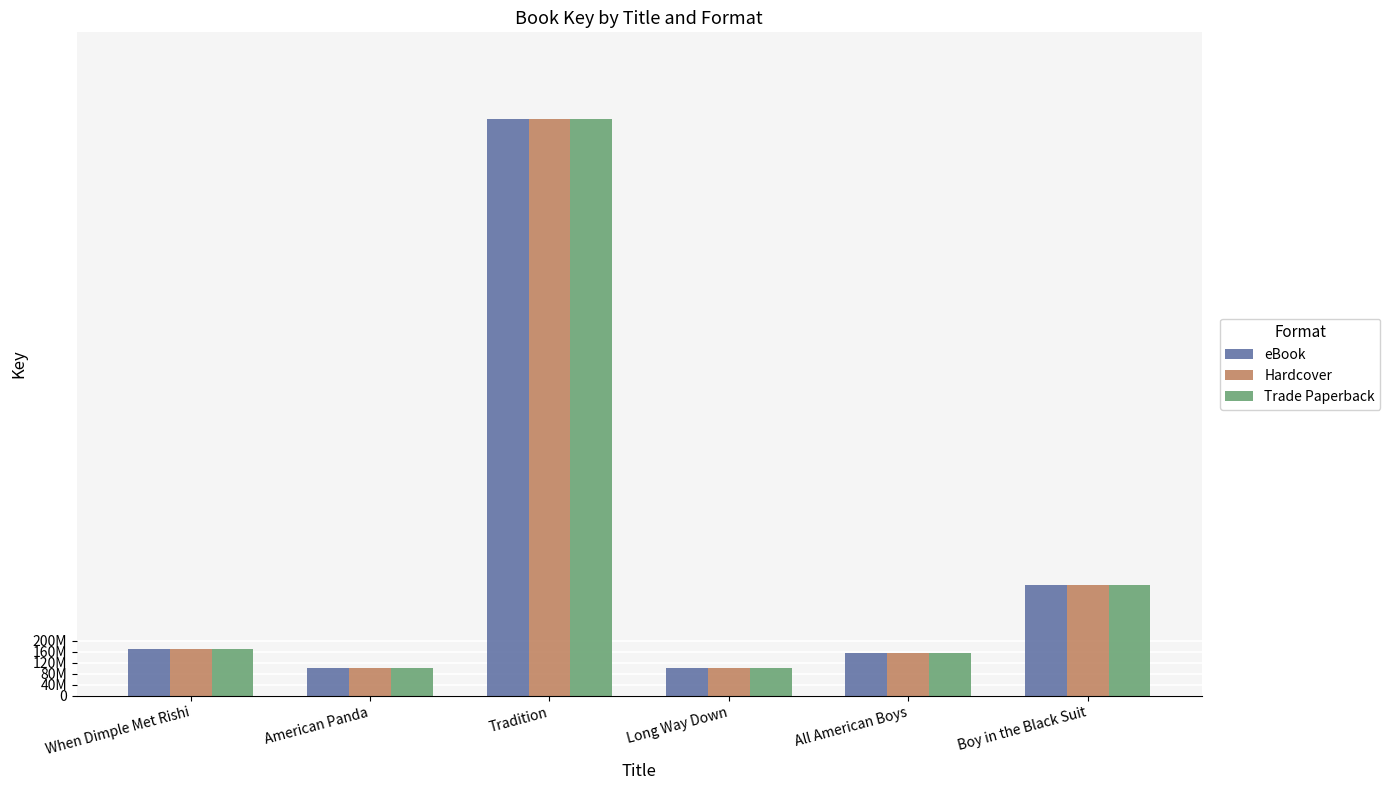

Are the bars horizontal?

No